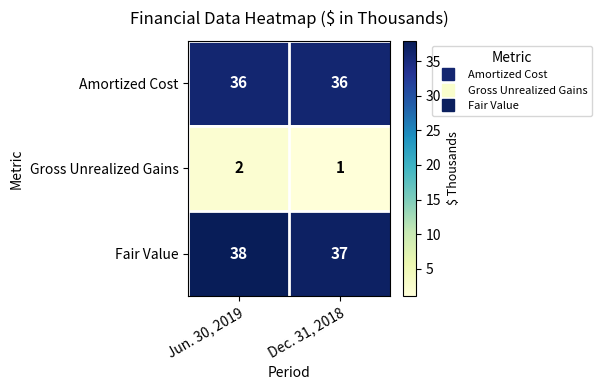

What is the sum of all Fair Value values?

75